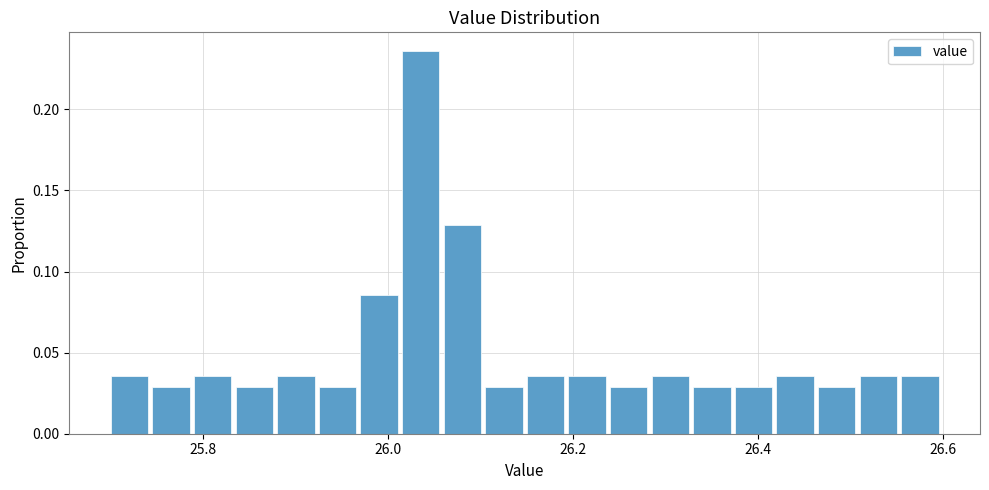

Read against the x-axis, roughly where is the centre of the tallest bar?

26.04